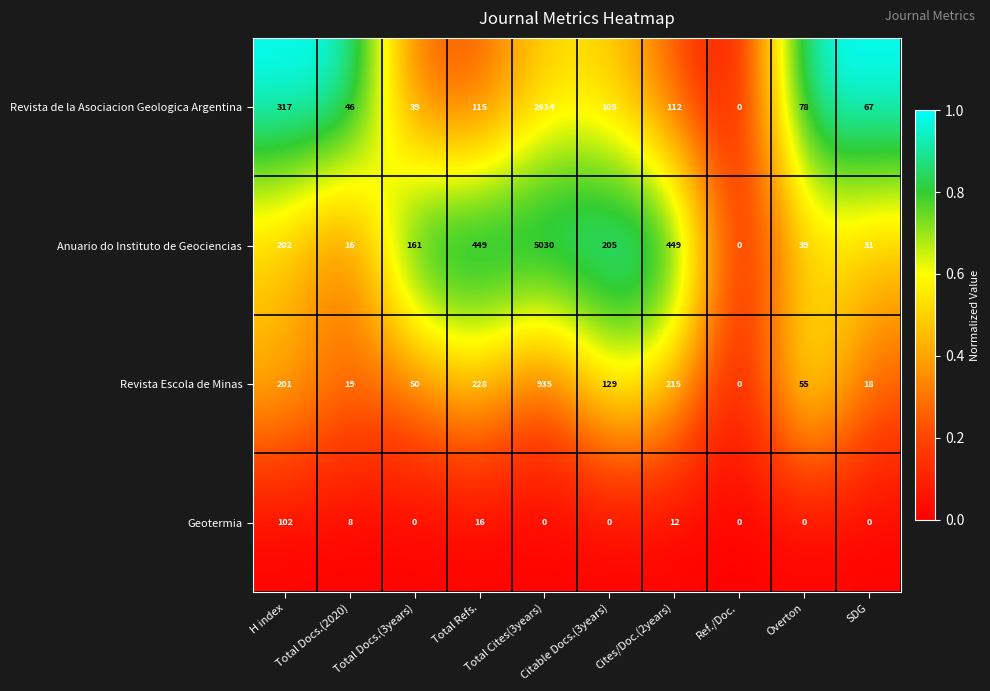

Rank the series by their average value, from highest to lowest.

Anuario do Instituto de Geociencias, Revista de la Asociacion Geologica Argentina, Revista Escola de Minas, Geotermia